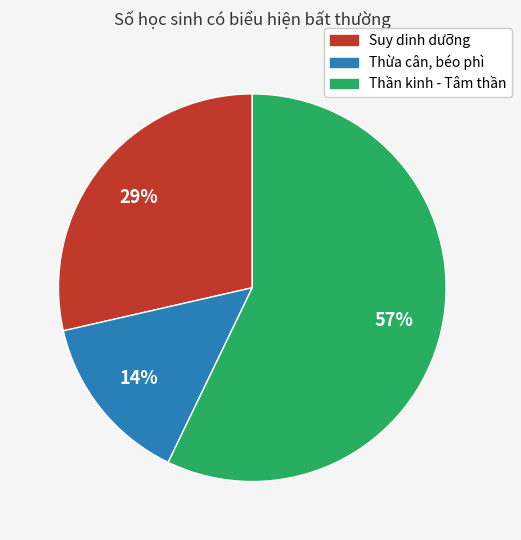

To the nearest percent, what is the difference between the largest and smallest slice percentages?

43%